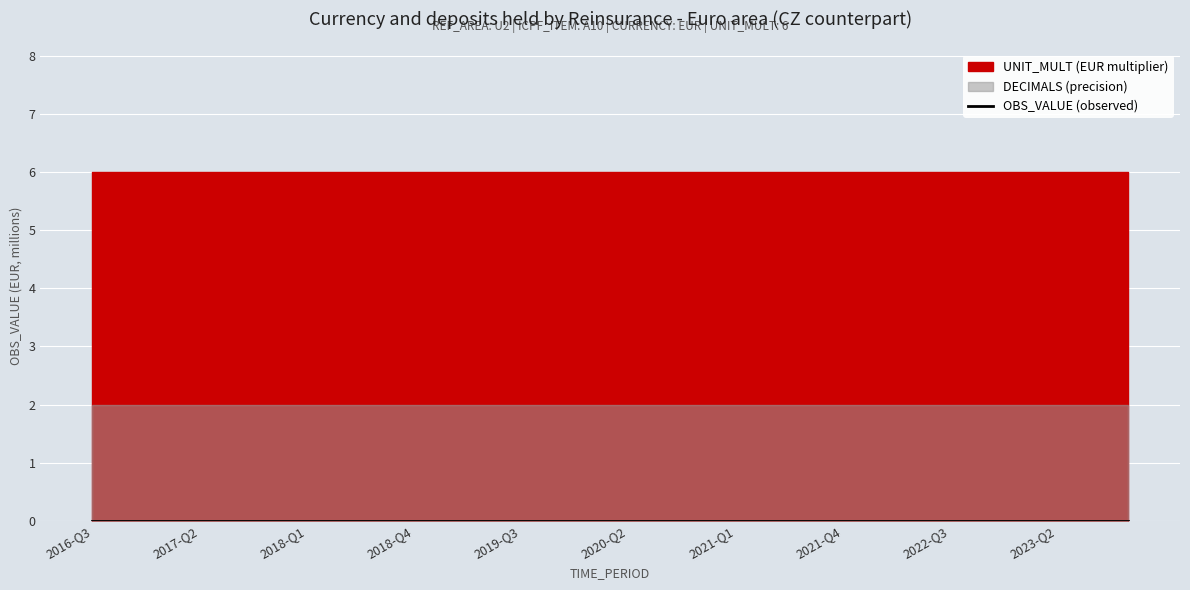

True or false: UNIT_MULT and OBS_VALUE intersect in this chart.

False